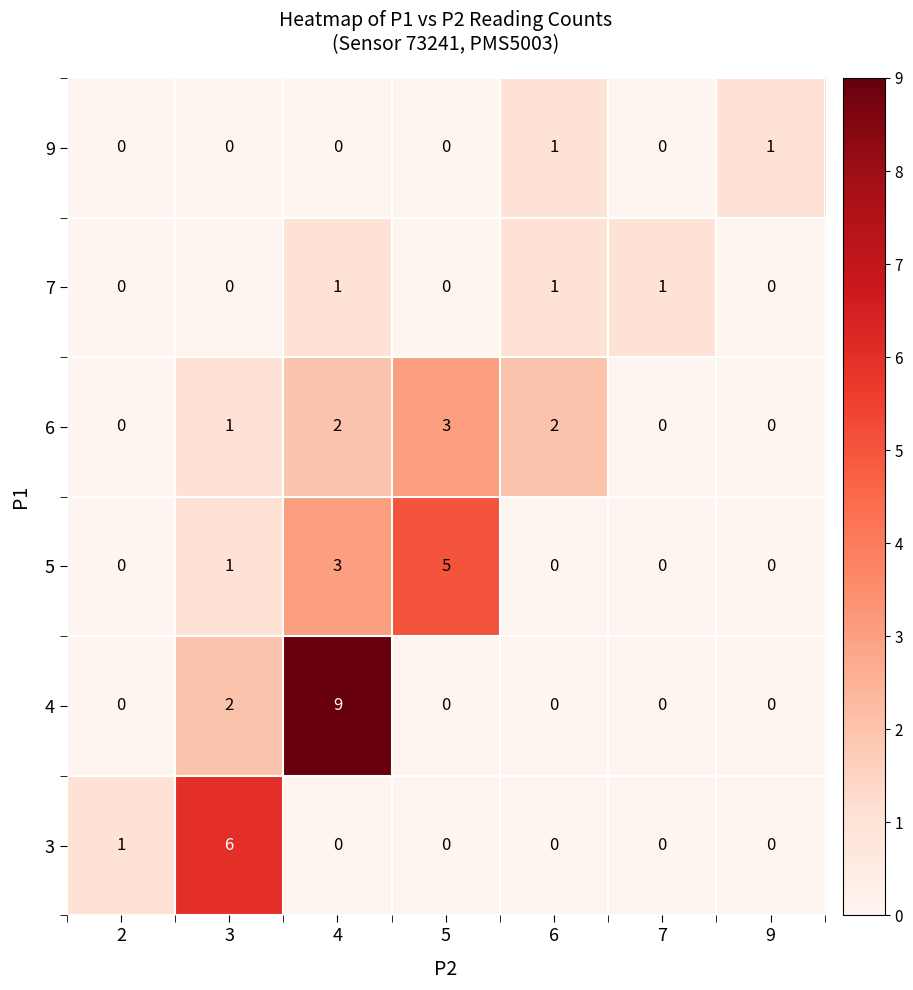

What is the difference between the maximum and minimum values in the 3 series?

6